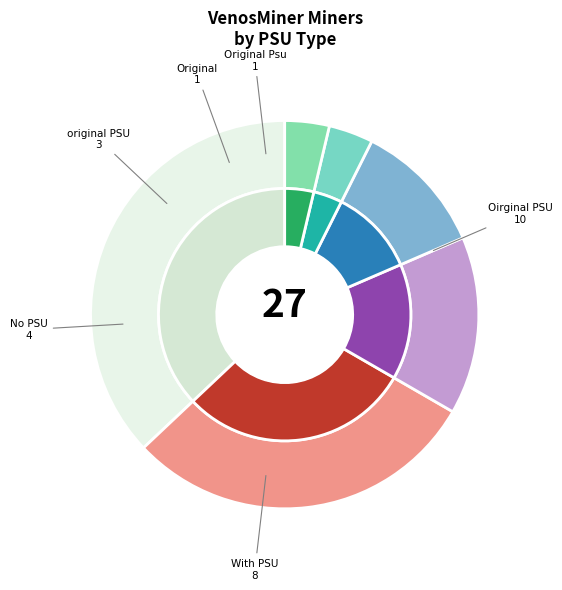

Between No PSU and Original PSU, which is larger?

No PSU